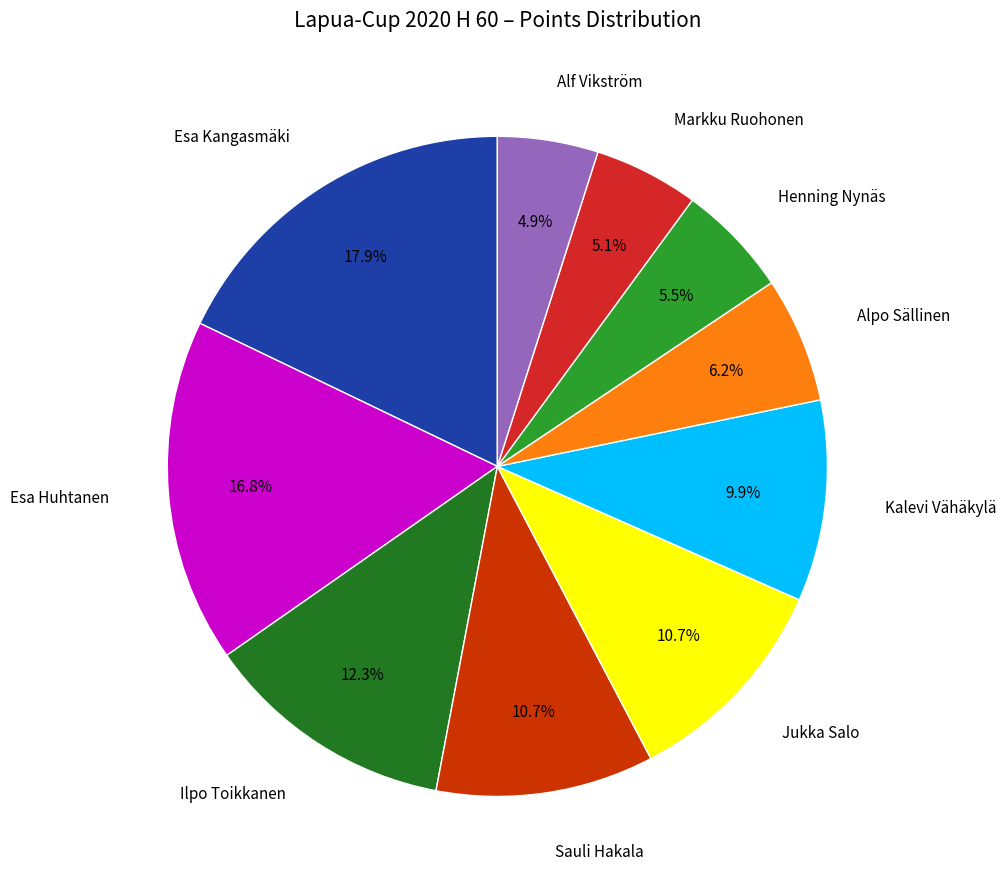

To the nearest percent, what is the difference between the Alf Vikström and Sauli Hakala slice percentages?

6%